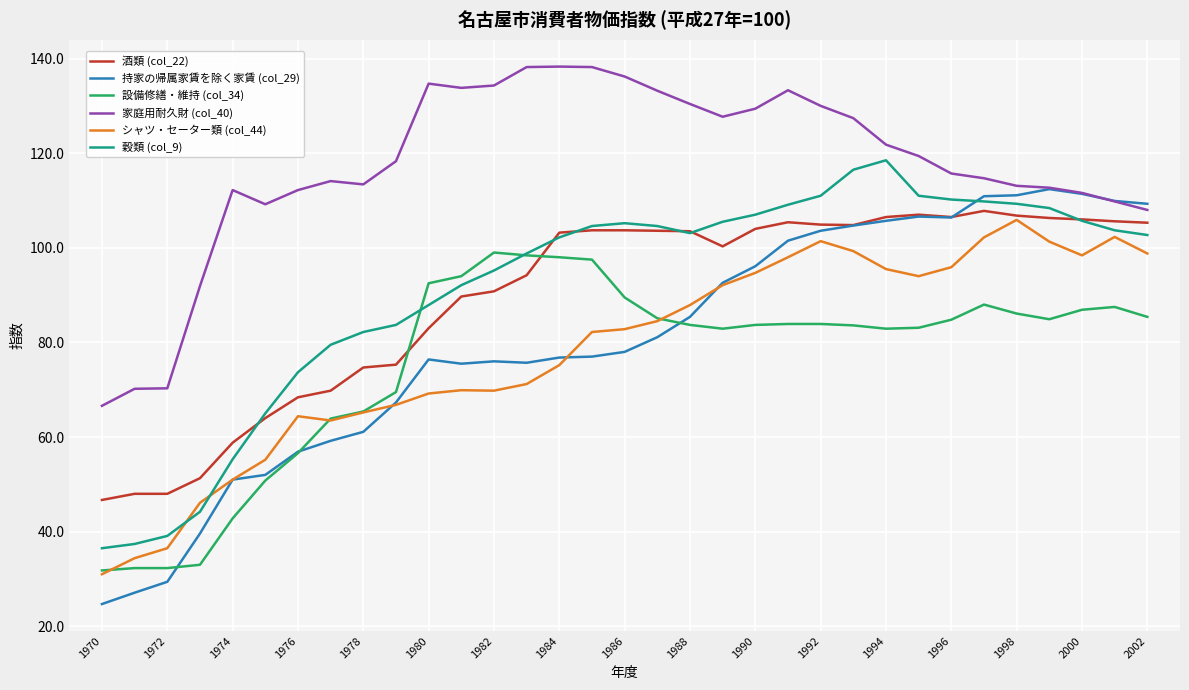

Which series has the largest total across all categories?

家庭用耐久財 (col_40)